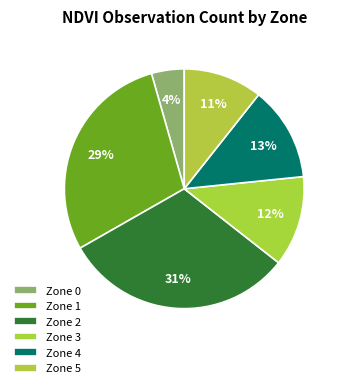

The Zone 1 slice represents 29% of the pie. True or false?

True